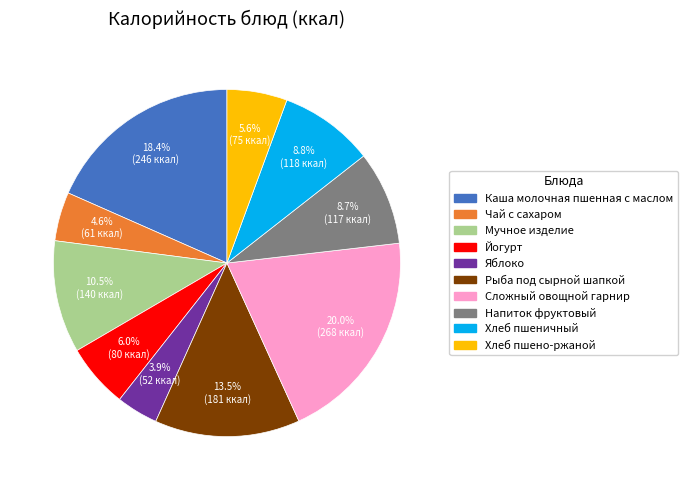

Which has a higher value, Яблоко or Сложный овощной гарнир?

Сложный овощной гарнир